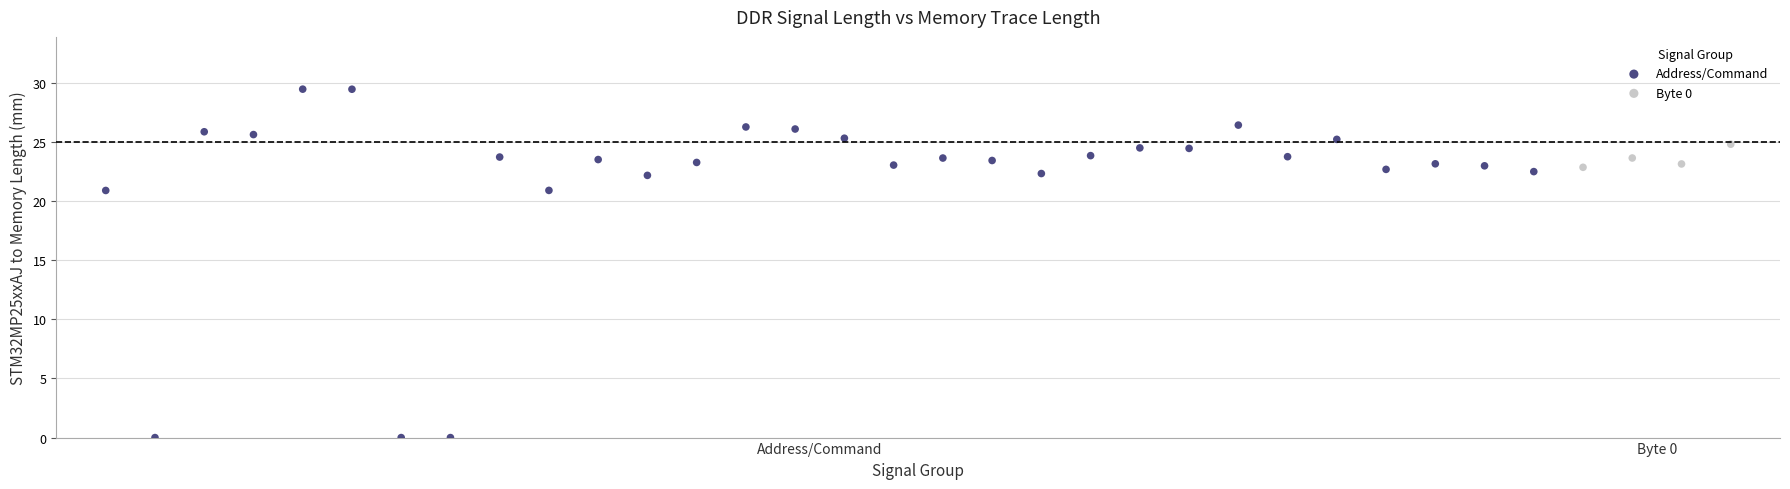

Which series reaches the minimum Y coordinate?

Address/Command